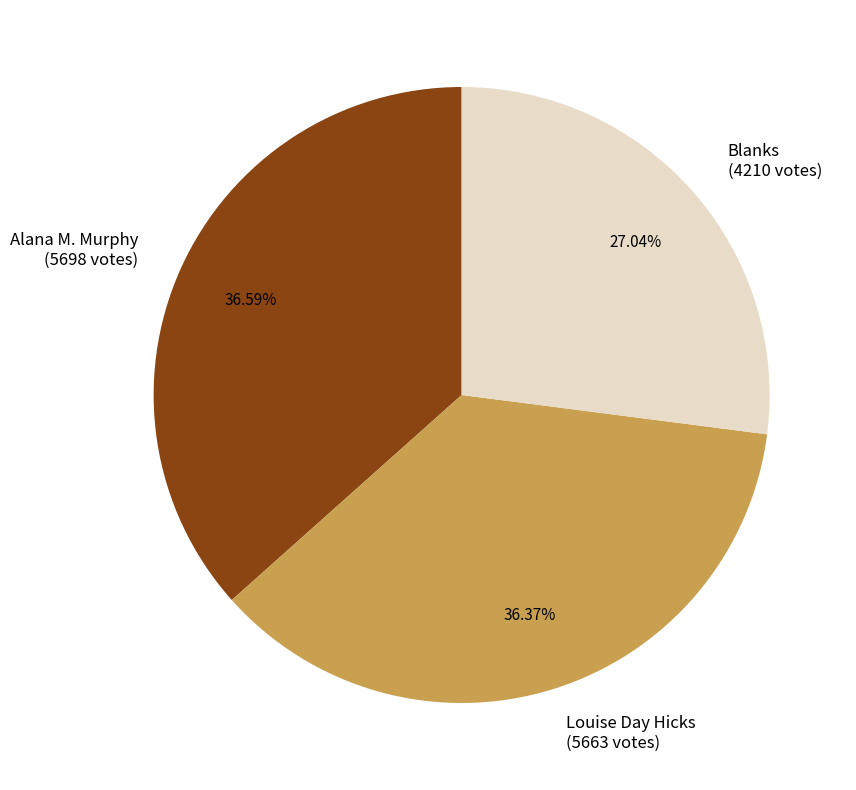

Approximately how many times larger is the value at Blanks compared to Alana M. Murphy?

0.7